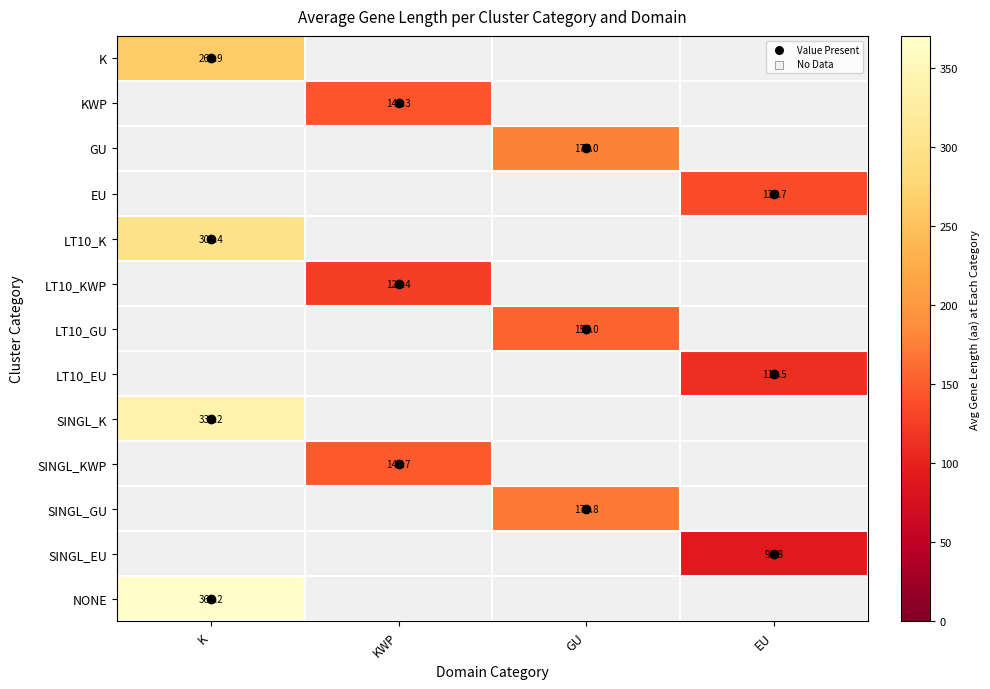

At how many categories does at least one series exceed 310?

1